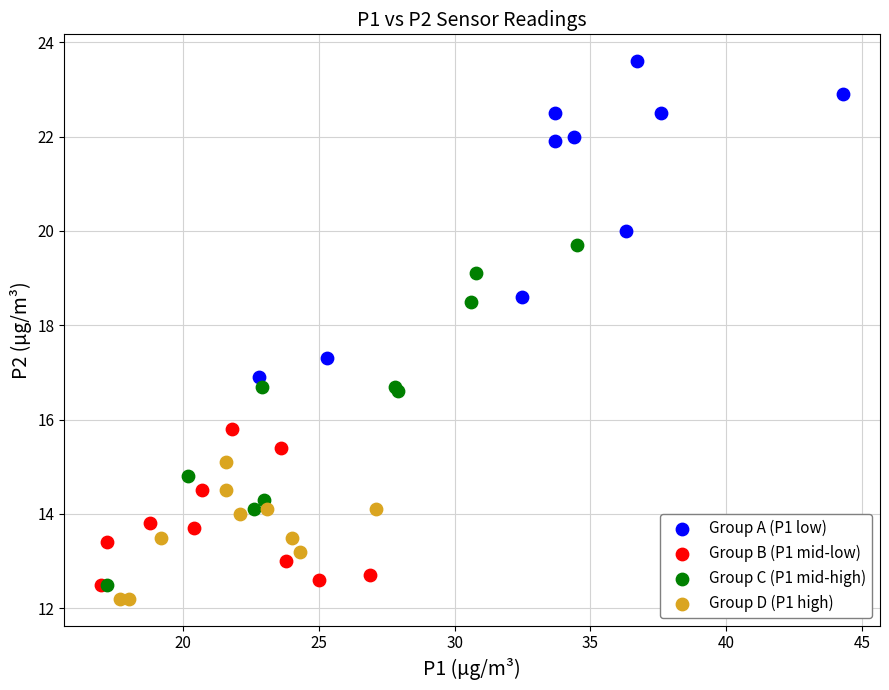

Which series contains the highest Y value?

Group A (P1 low)